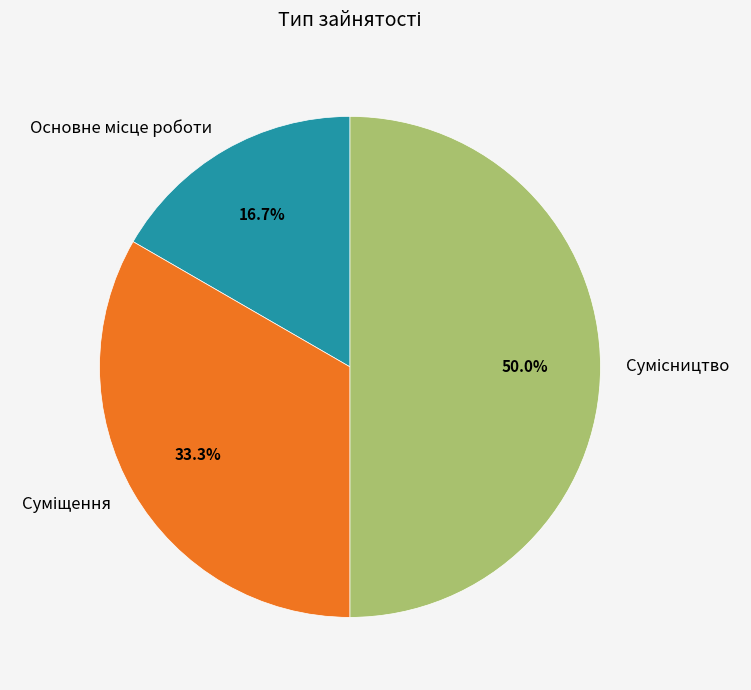

To the nearest percent, what portion does Сумісництво represent?

50%